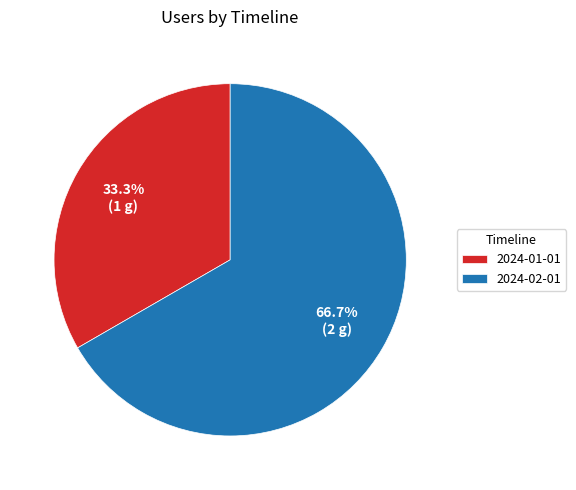

What is the largest slice in the pie chart?

2024-02-01